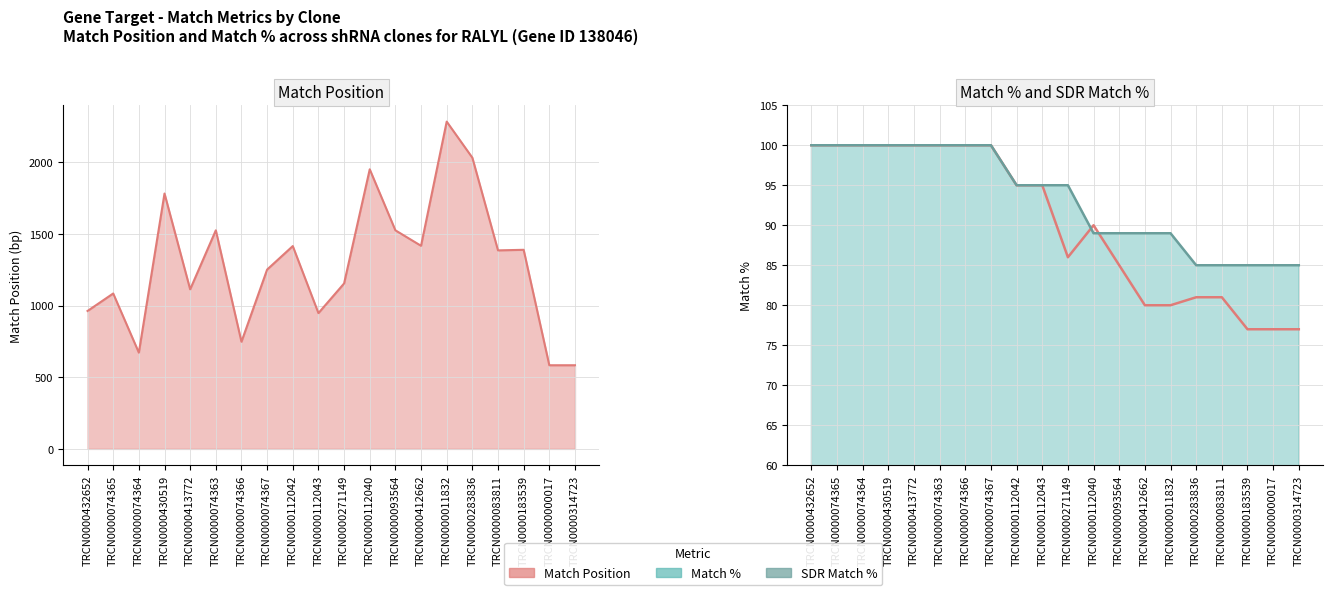

What are all the series names shown in the legend?

Match Position, Match %, SDR Match %